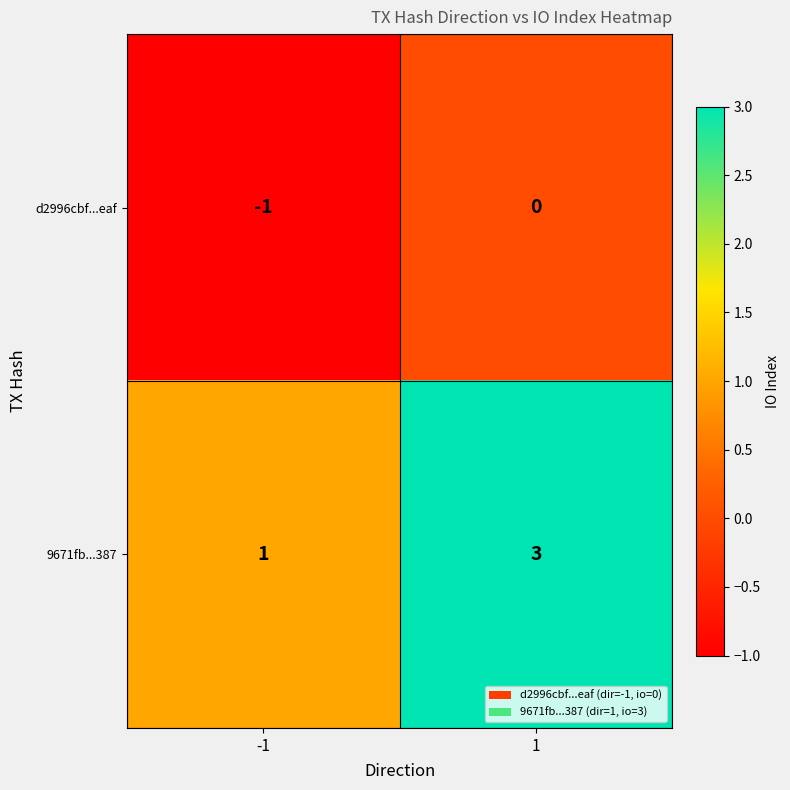

At which category is the sum across all series the highest?

1